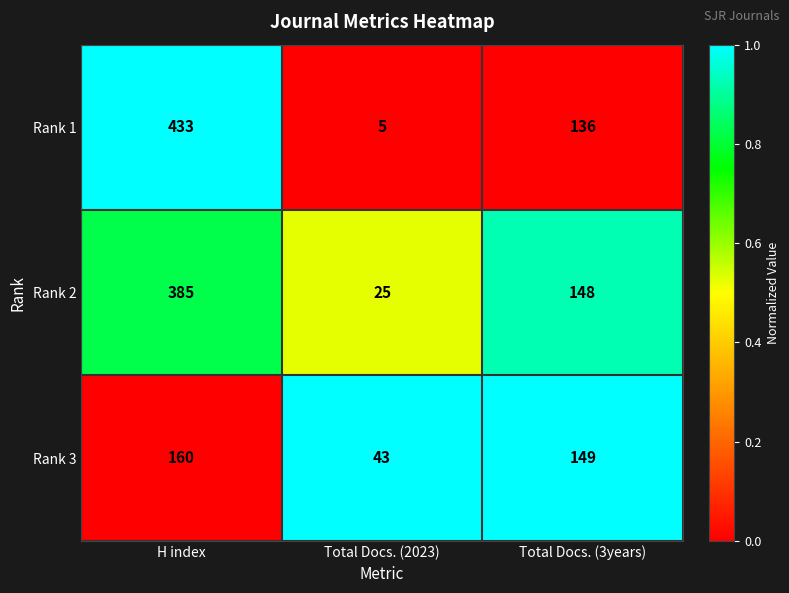

What is the difference between the maximum and minimum values in the Rank 2 series?

360